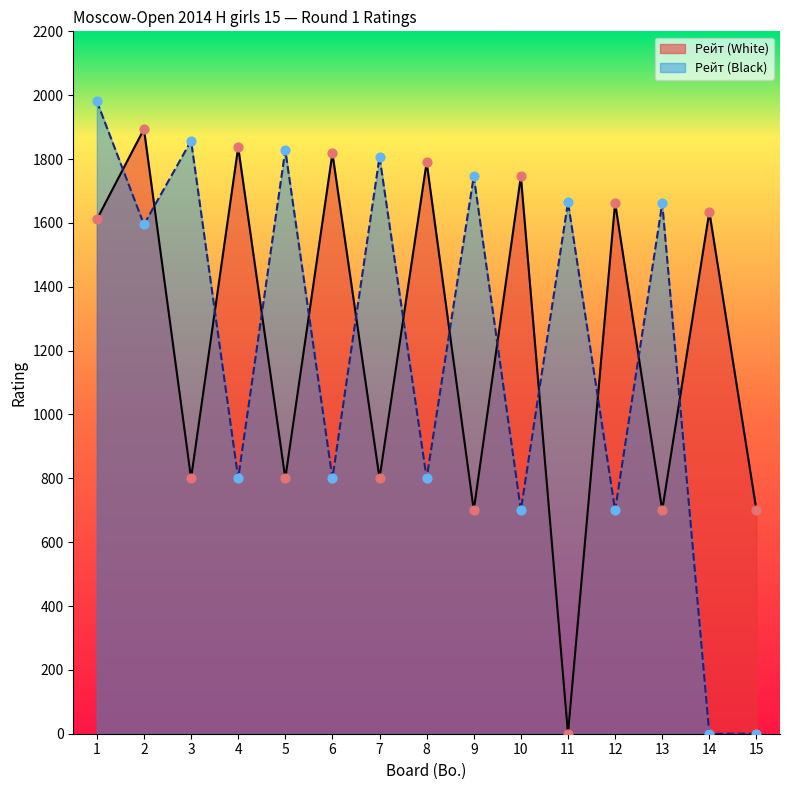

At which category is the sum across all series the highest?

1